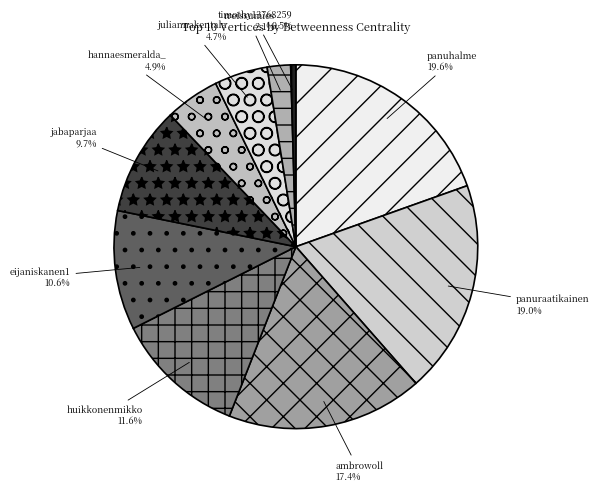

Count the number of slices in the pie.

10